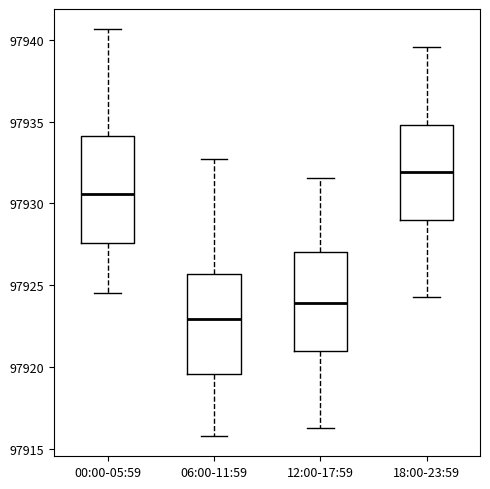

Reading left to right, read every box against the y-axis: the position of its median line, the range the box covers, and the ends of its whiskers. The values are not printed on the chart, so give them approximately, as read against the axis.

00:00-05:59: median 97930.5, box 97927.5 to 97934.0, whiskers 97924.5 to 97940.5
06:00-11:59: median 97923.0, box 97919.5 to 97925.5, whiskers 97916.0 to 97932.5
12:00-17:59: median 97924.0, box 97921.0 to 97927.0, whiskers 97916.5 to 97931.5
18:00-23:59: median 97932.0, box 97929.0 to 97935.0, whiskers 97924.5 to 97939.5